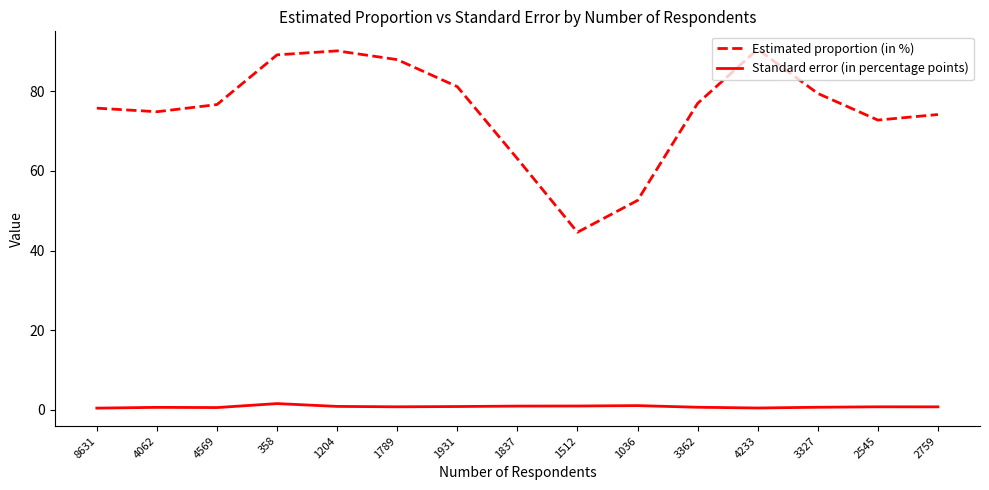

What is the sum of the Estimated proportion (in %) values at 2545 and 2759?

147.0